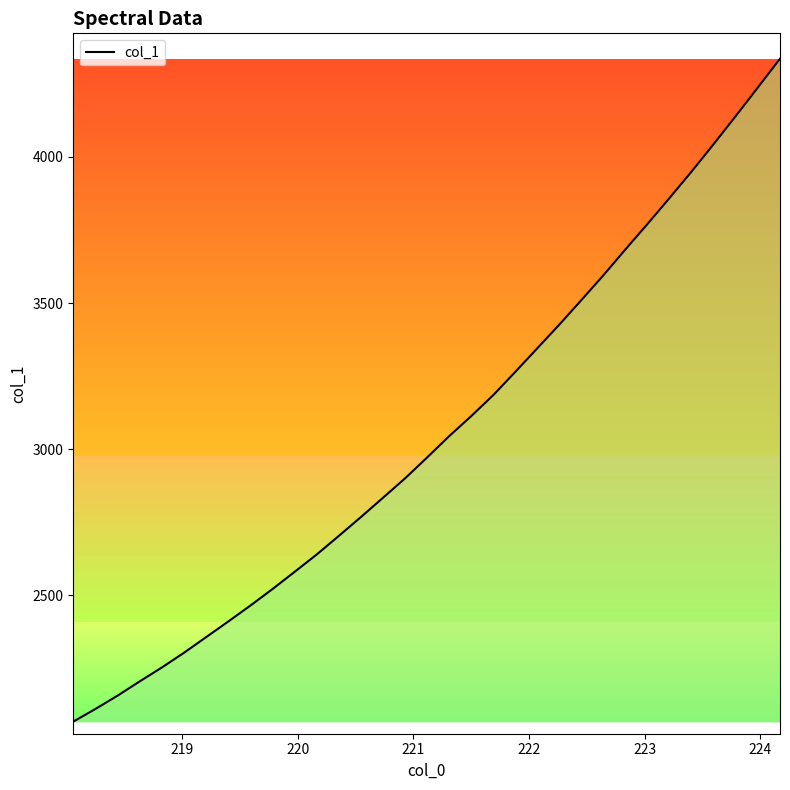

What is the difference between the maximum and minimum values?

2266.7